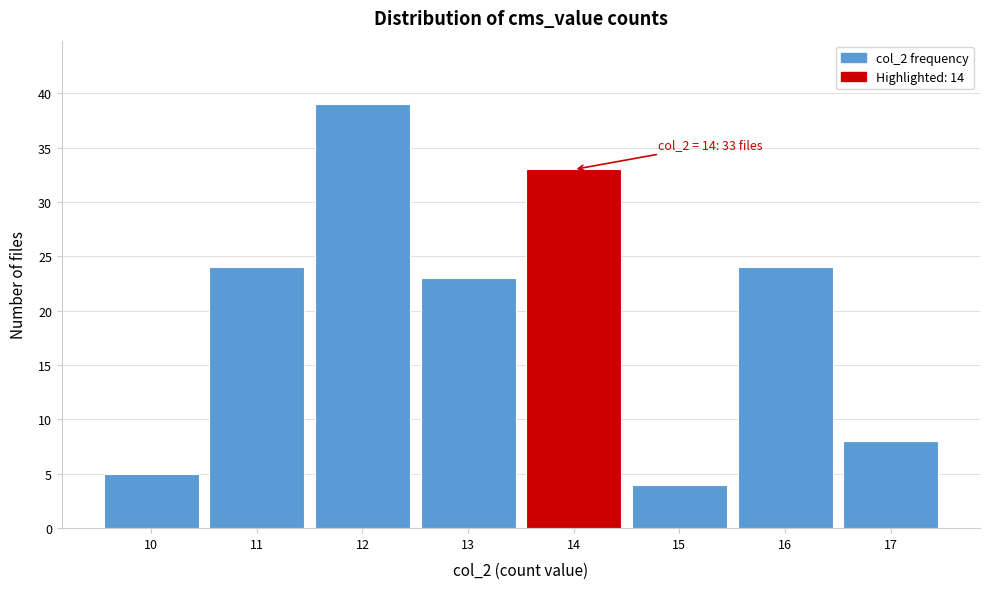

Over which range of the x-axis is the bar tallest?

11.5 to 12.5